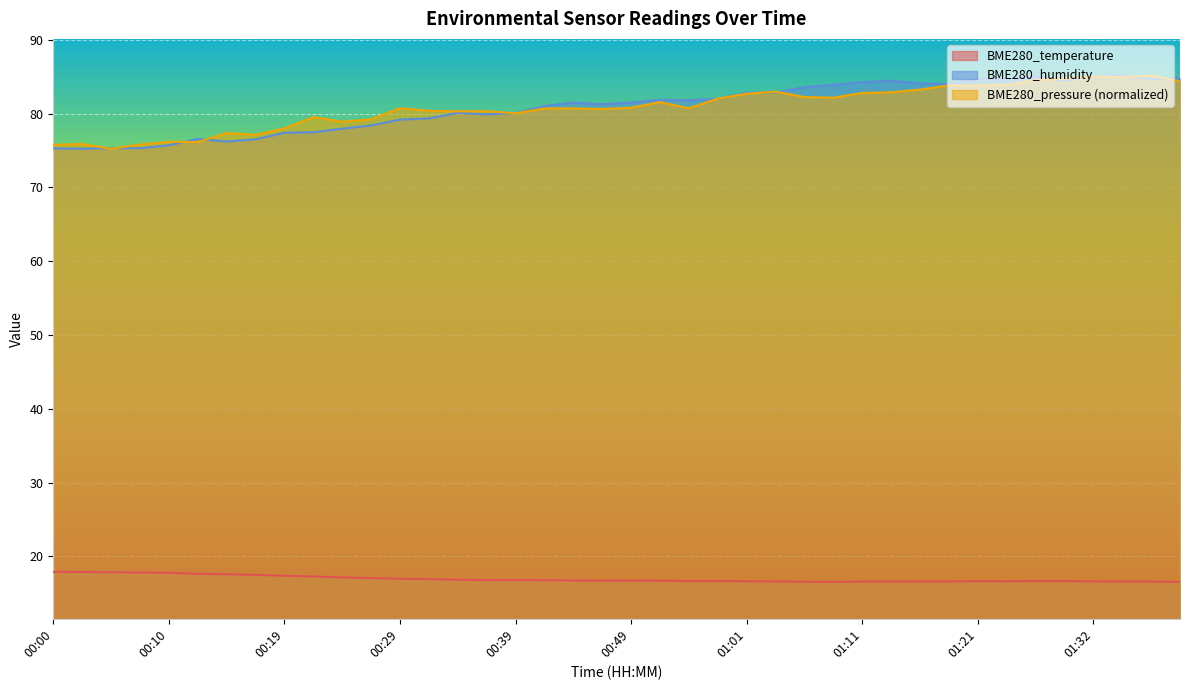

In BME280_pressure_kPa, how many points are lower than both neighbors (excluding endpoints)?

11